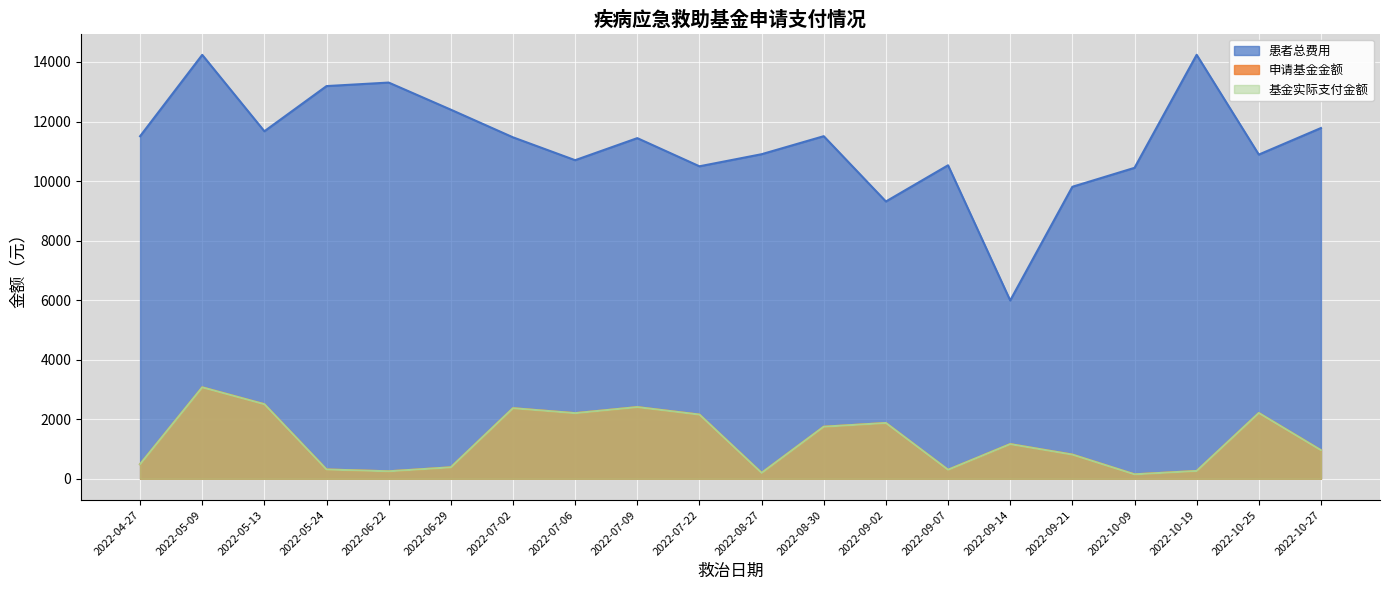

At which label does 患者总费用 reach its peak?

2022-10-19